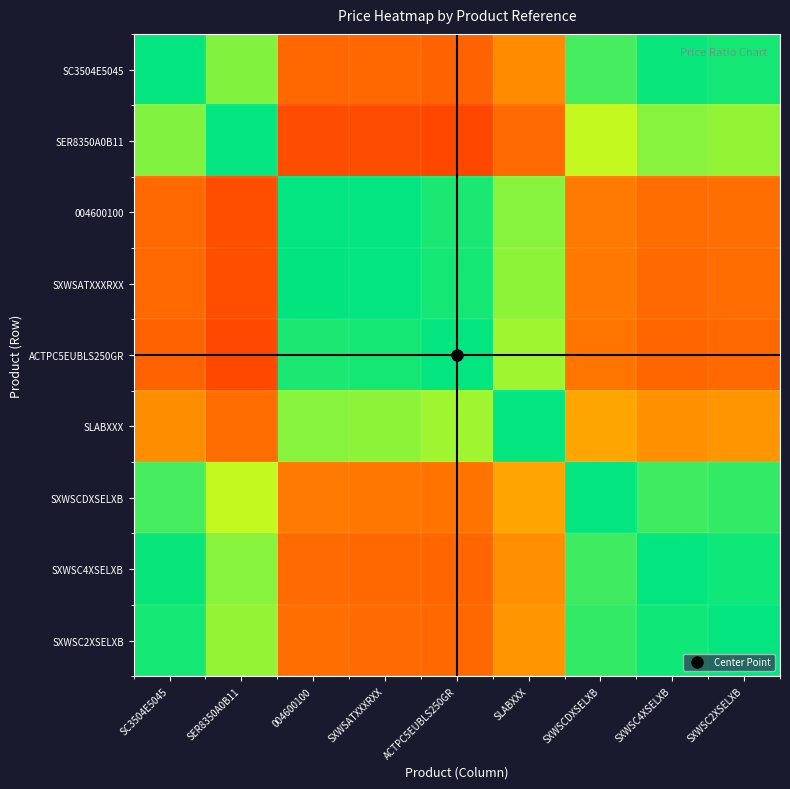

Which category has the highest value across all series?

ACTPC5EUBLS250GR